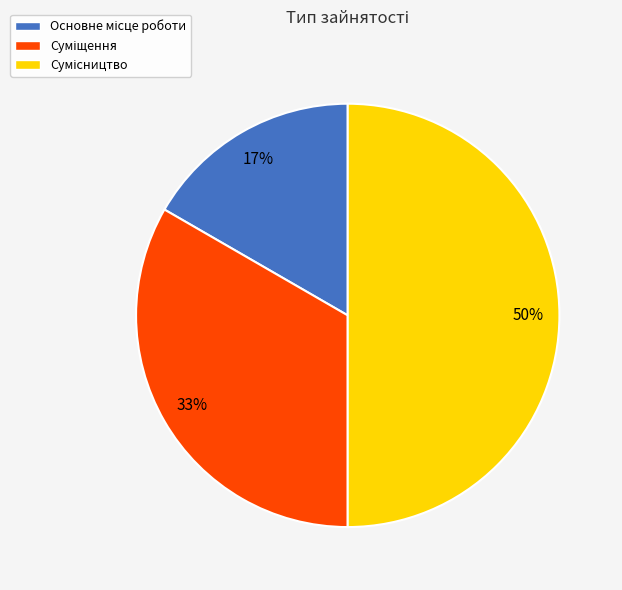

To the nearest percent, what is the difference between the largest and smallest slice percentages?

33%